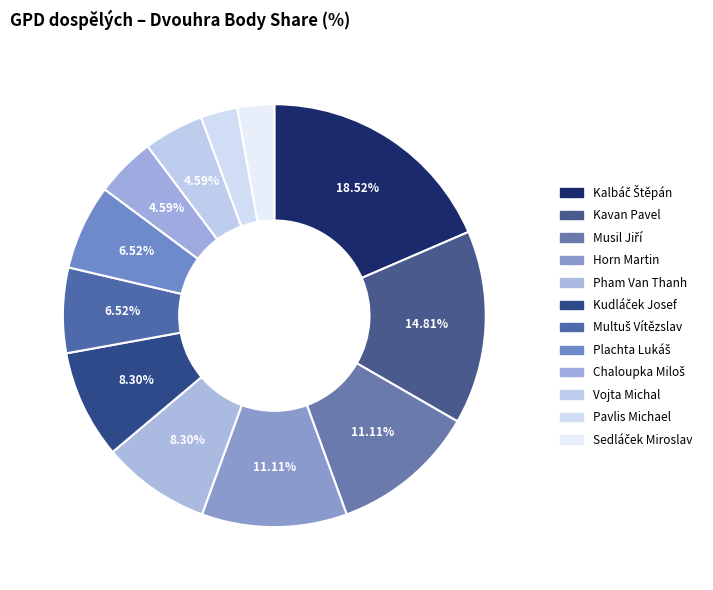

Does Vojta Michal account for over 50% of the chart?

No